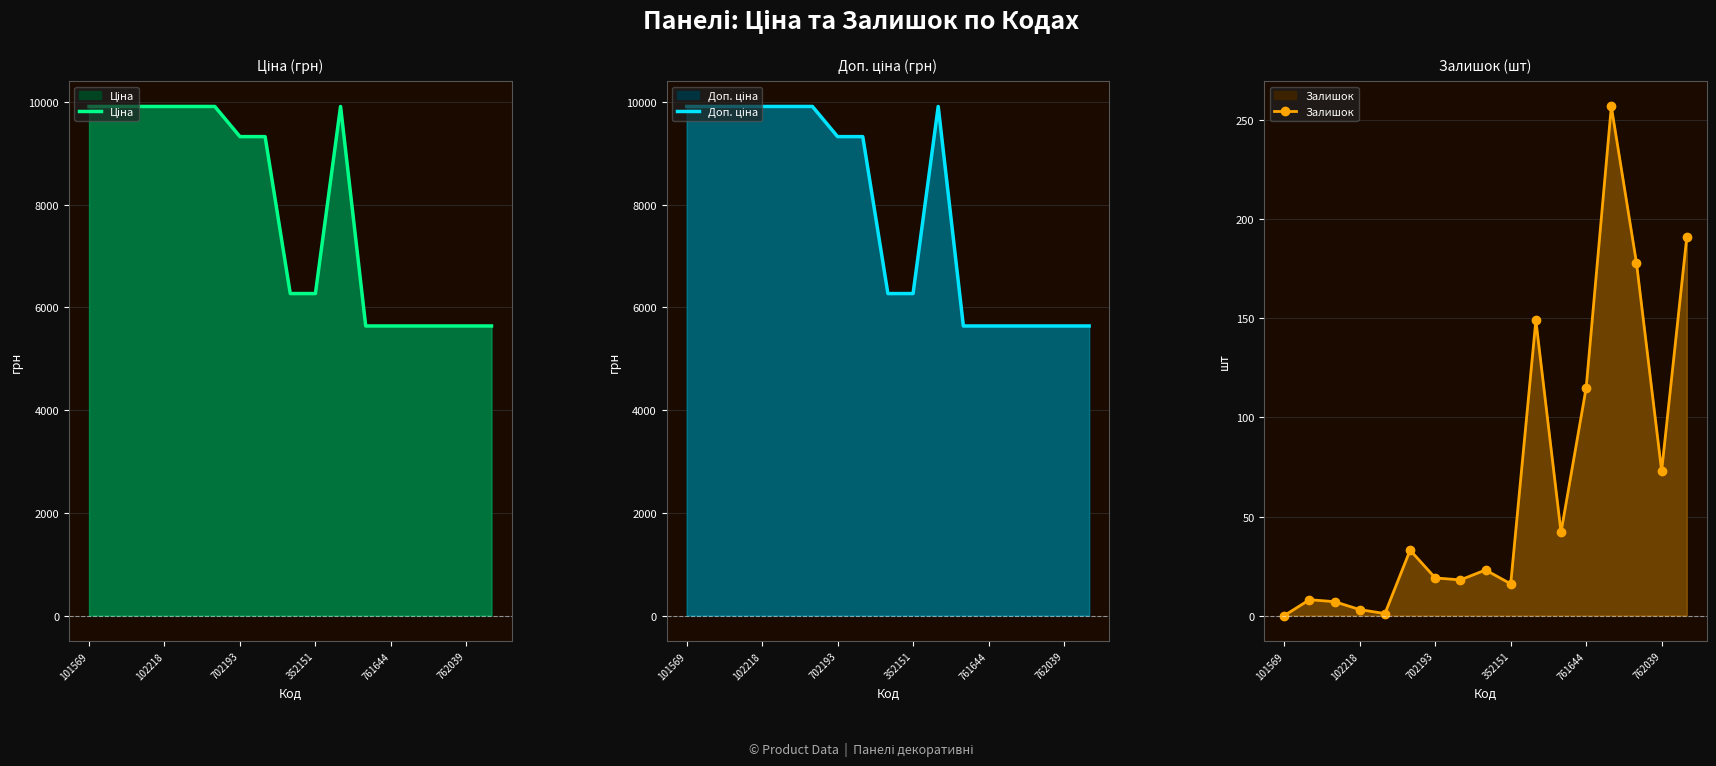

What are all the series names shown in the legend?

Ціна, Доп. ціна, Залишок